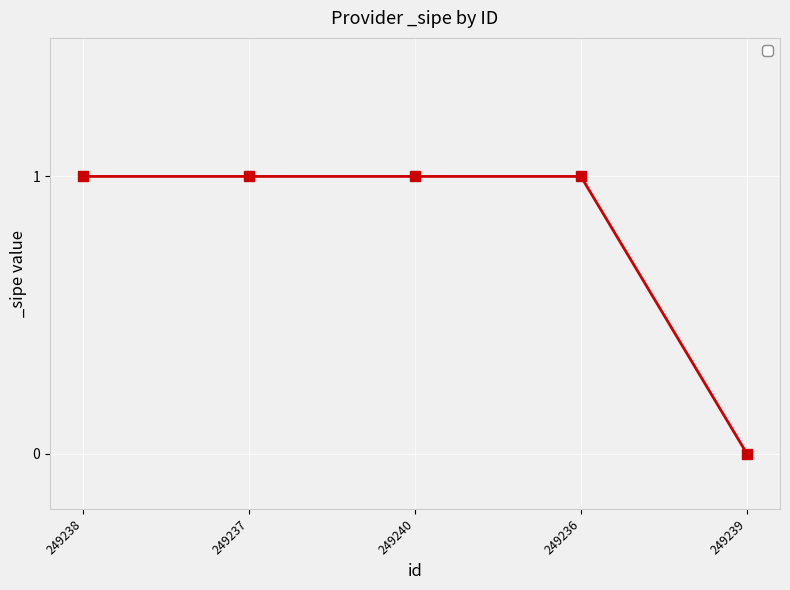

Which label corresponds to the smallest value in the chart?

249239